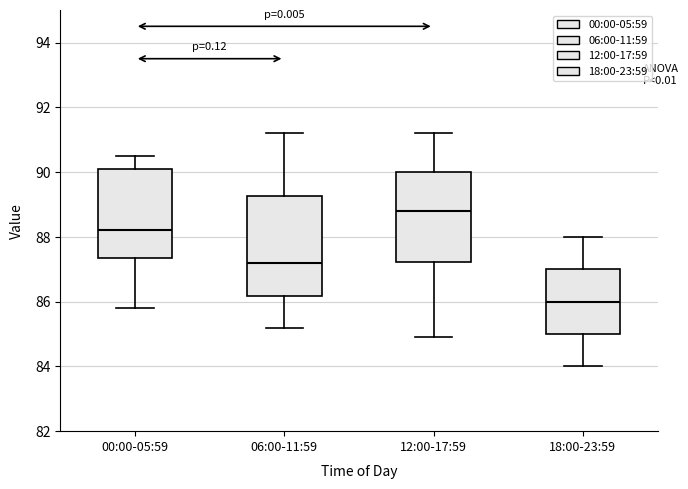

Reading left to right, transcribe this box plot: for each box, give where its median line is, the range the box spans, and where its two whiskers end, as read against the y-axis. The values are not printed on the chart, so give them approximately, as read against the axis.

00:00-05:59: median 88.2, box 87.4 to 90.2, whiskers 85.8 to 90.6
06:00-11:59: median 87.2, box 86.2 to 89.2, whiskers 85.2 to 91.2
12:00-17:59: median 88.8, box 87.2 to 90.0, whiskers 85.0 to 91.2
18:00-23:59: median 86.0, box 85.0 to 87.0, whiskers 84.0 to 88.0